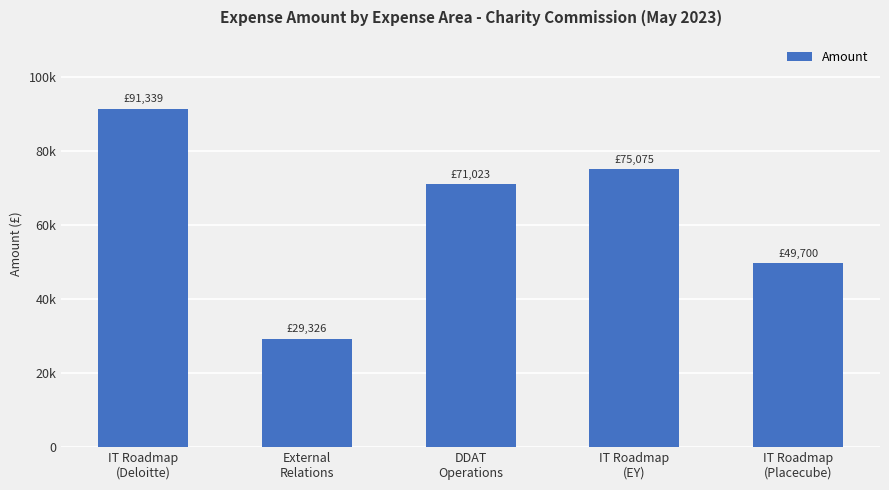

Are the bars horizontal?

No